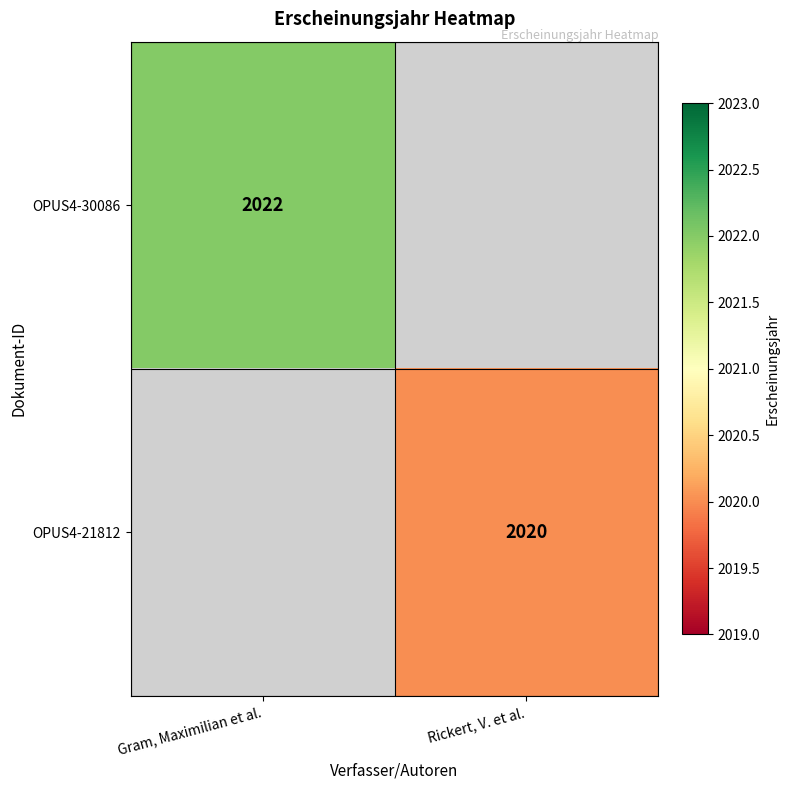

Is it true that OPUS4-30086 equals 562 at Gram, Maximilian et al.?

False